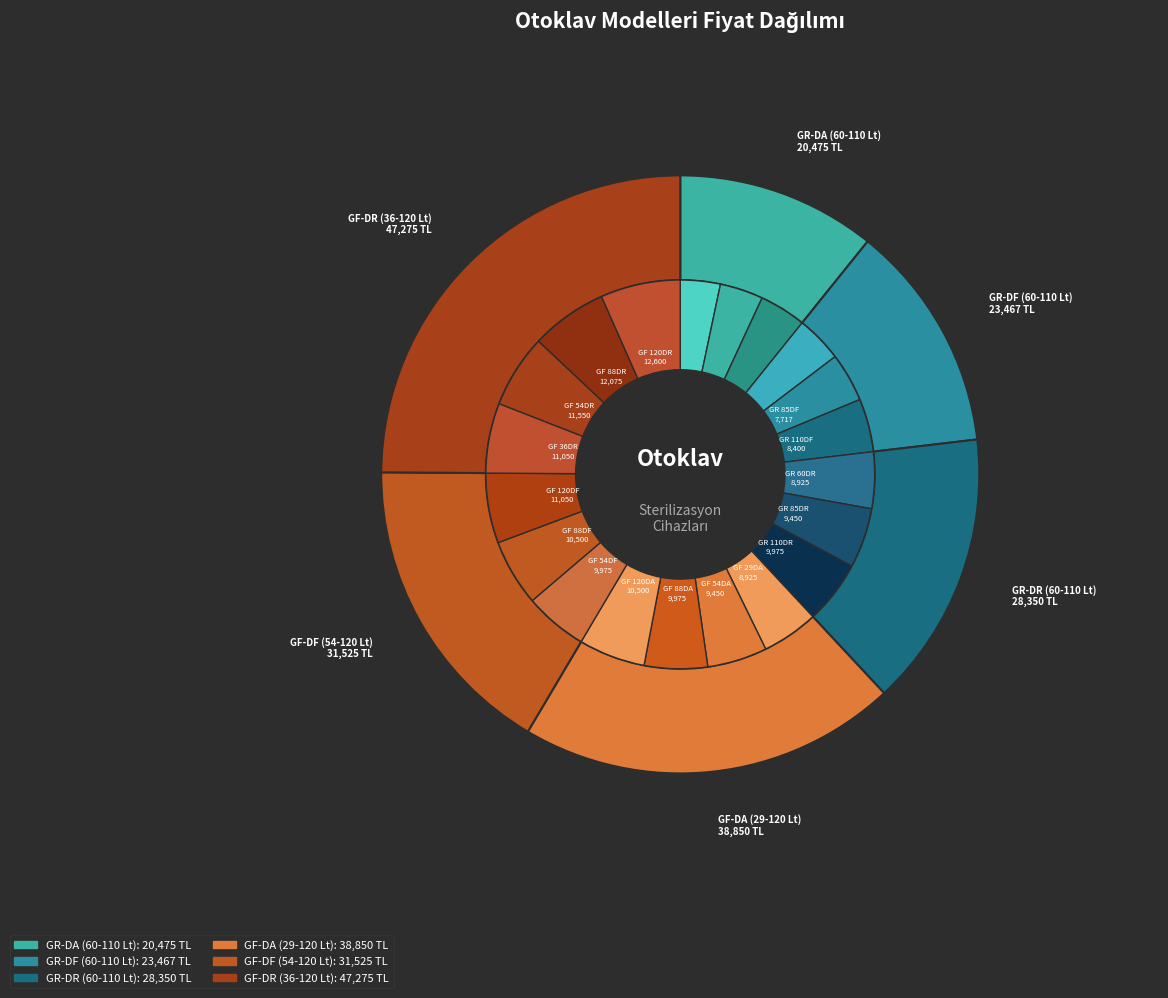

Which has a higher value, GF 120DR or GF 29DA?

GF 120DR